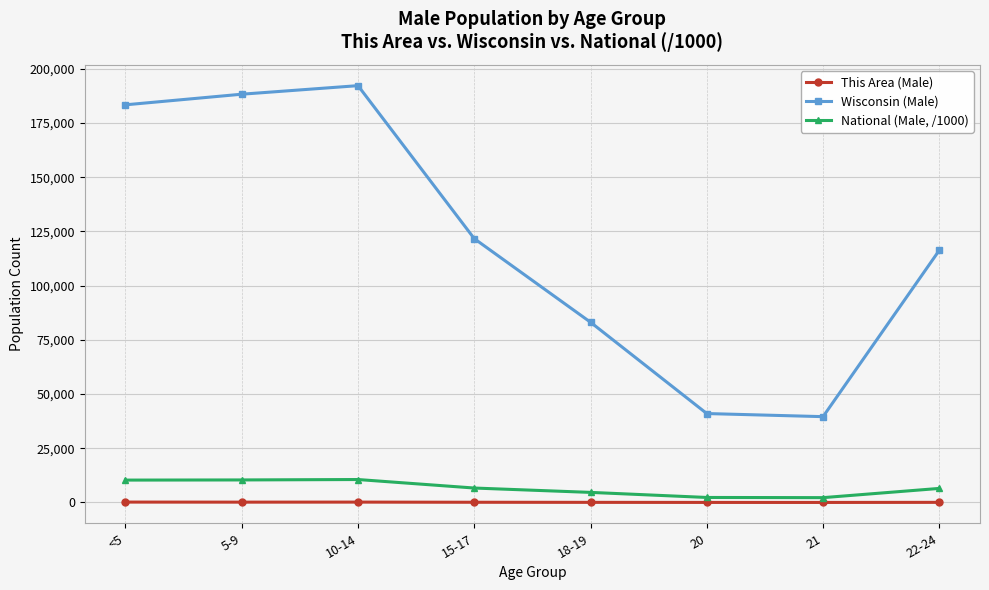

Which series has the largest total across all categories?

Wisconsin (Male)